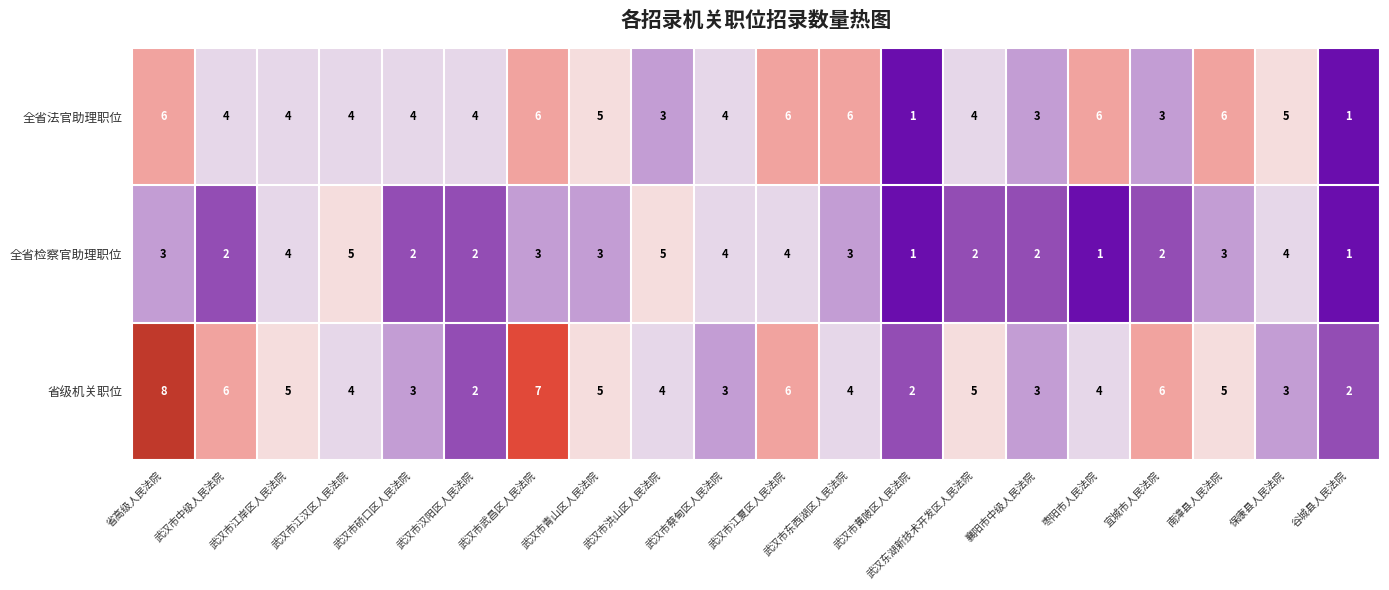

At which category is the sum across all series the highest?

省高级人民法院